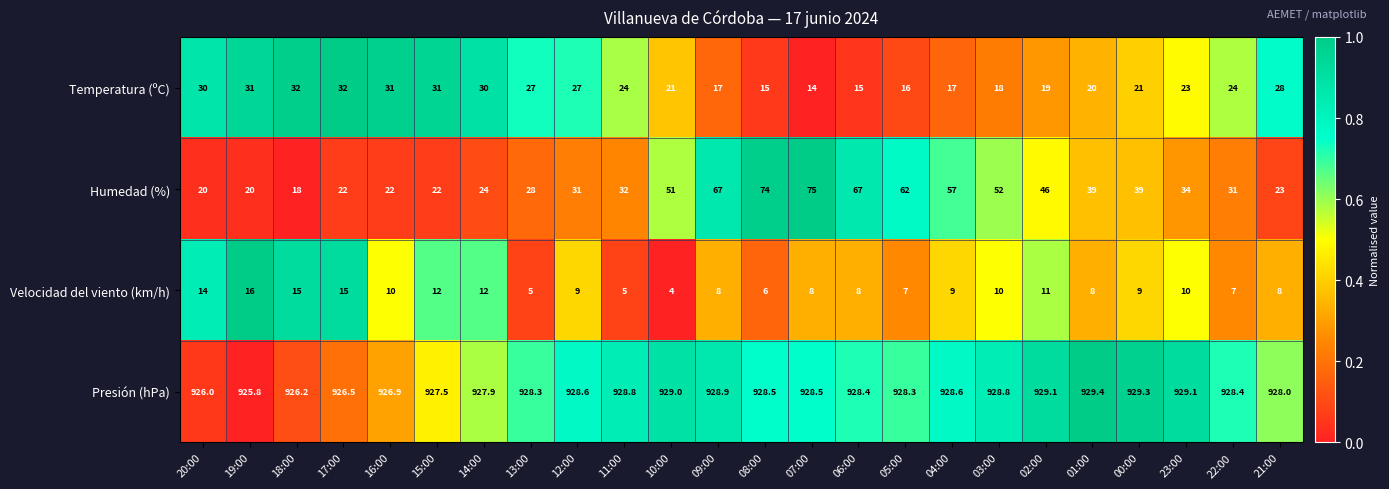

Where does the Temperatura (ºC) series first go above 24?

20:00